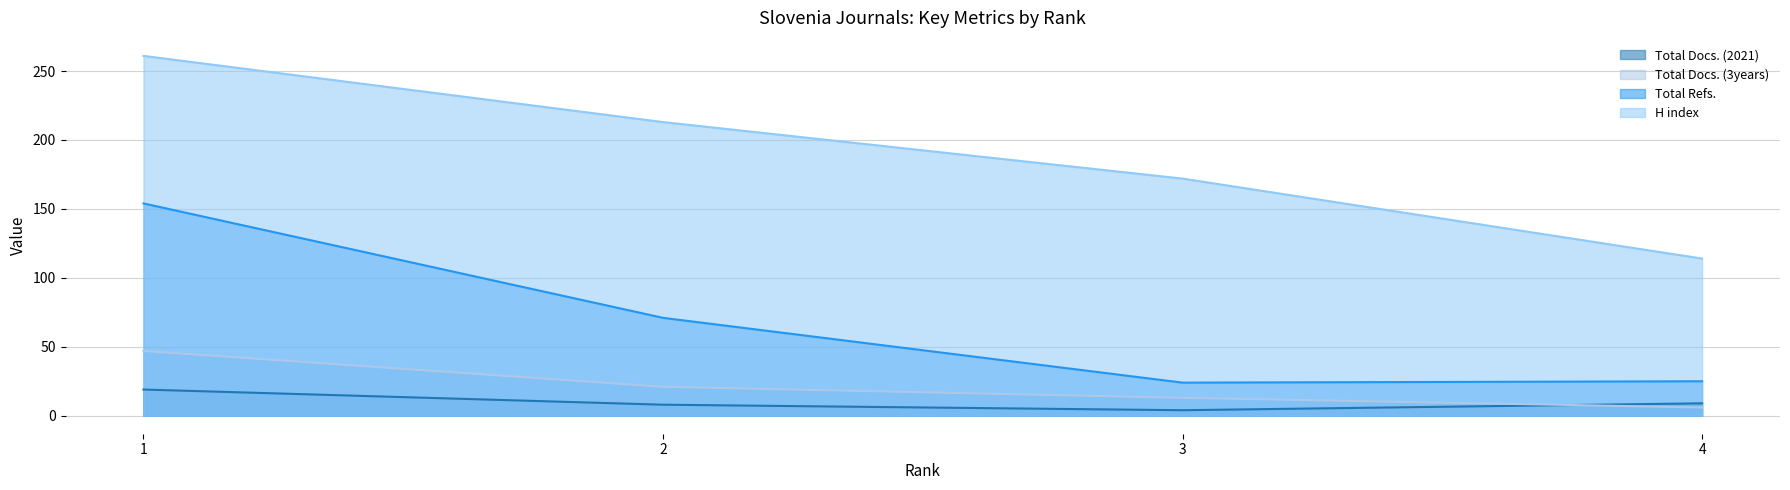

How many categories are shown in the chart?

4